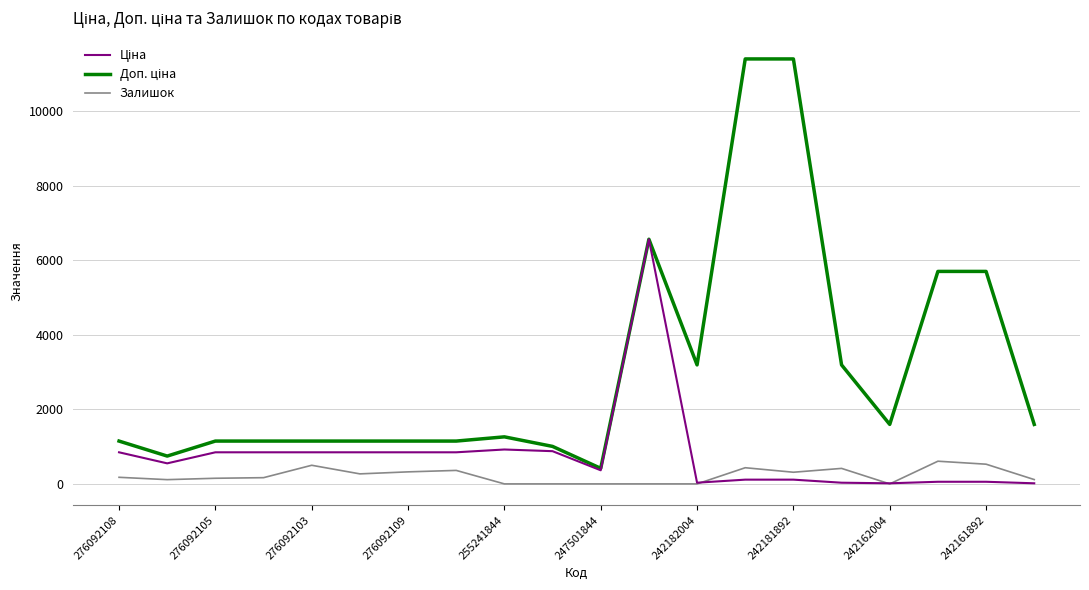

What is the highest value of the Залишок series?

609.0